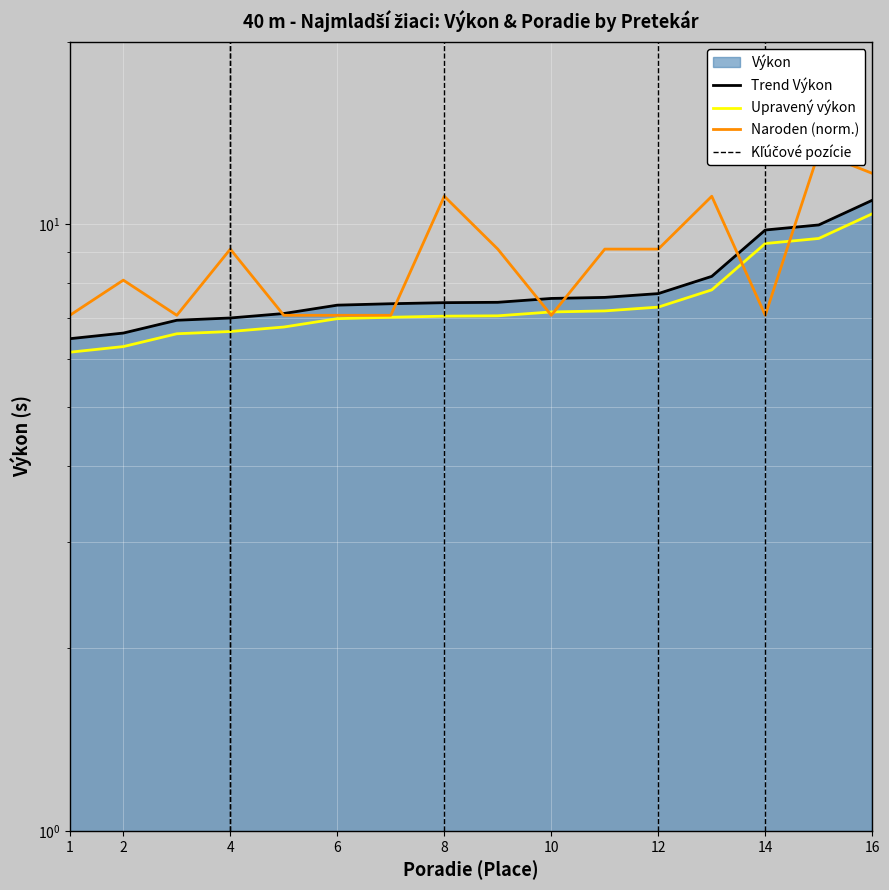

True or false: the data shows 4.0 at Nemec Erik.

False